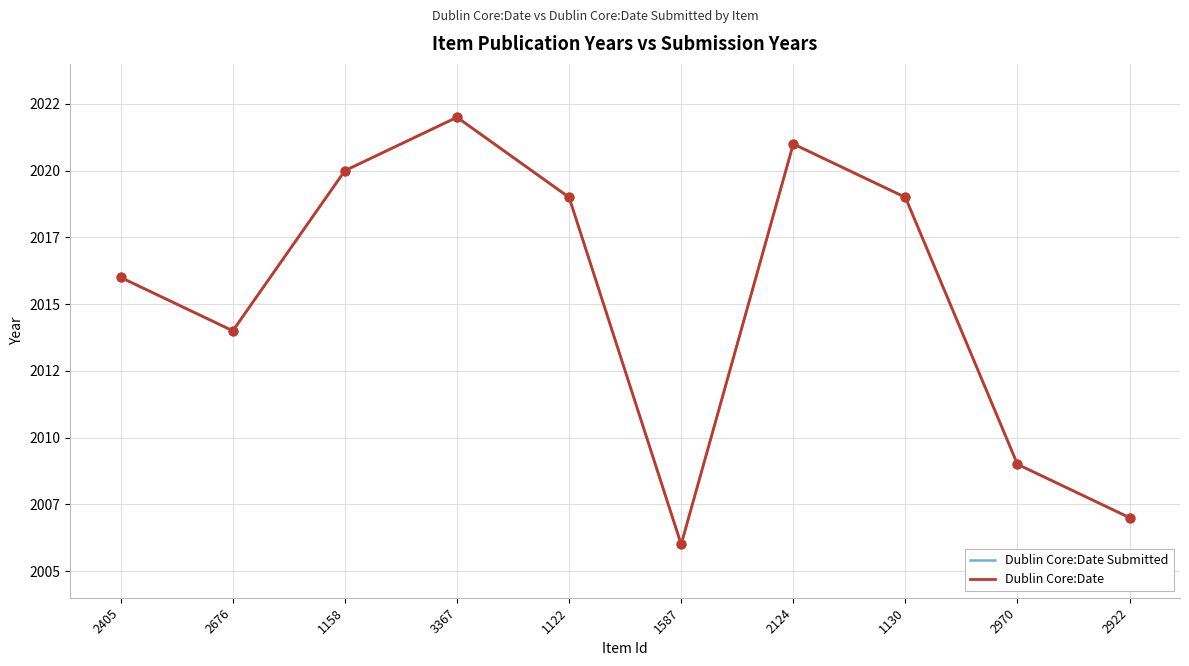

Does the chart have visible grid lines?

Yes